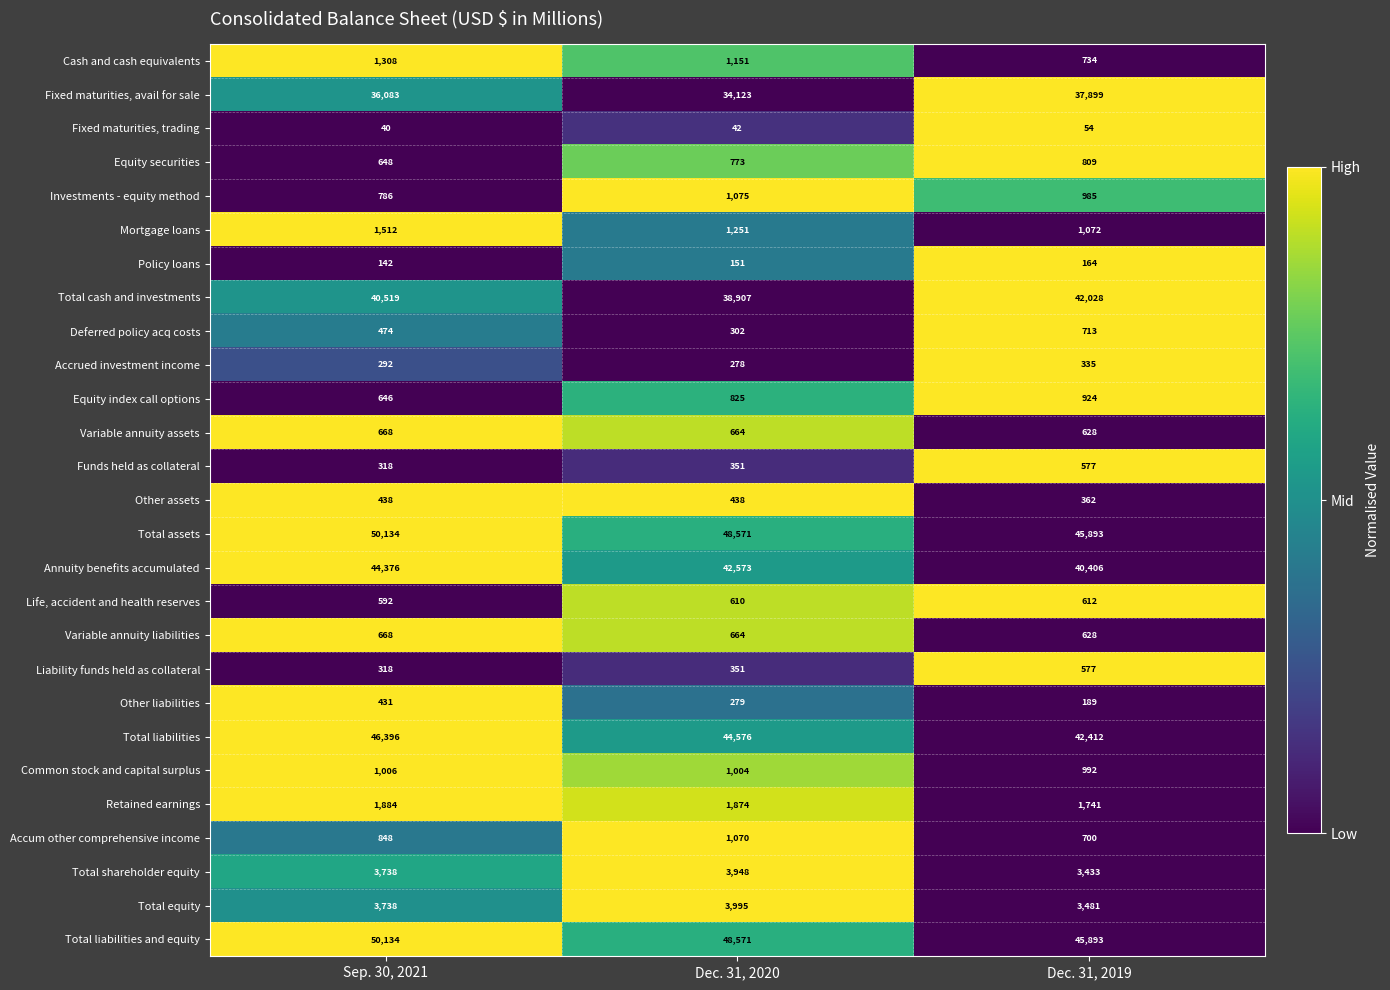

What is the sum of the Annuity benefits accumulated values at Dec. 31, 2019 and Sep. 30, 2021?

84782